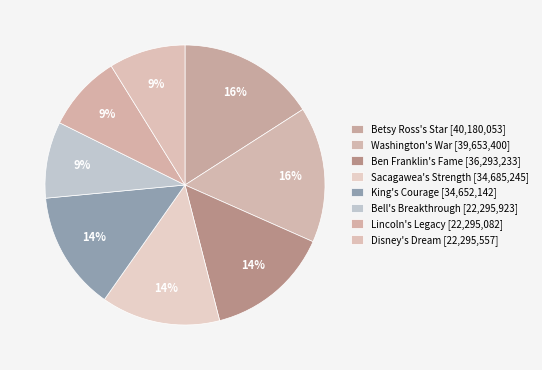

The Betsy Ross's Star slice represents 10% of the pie. True or false?

False